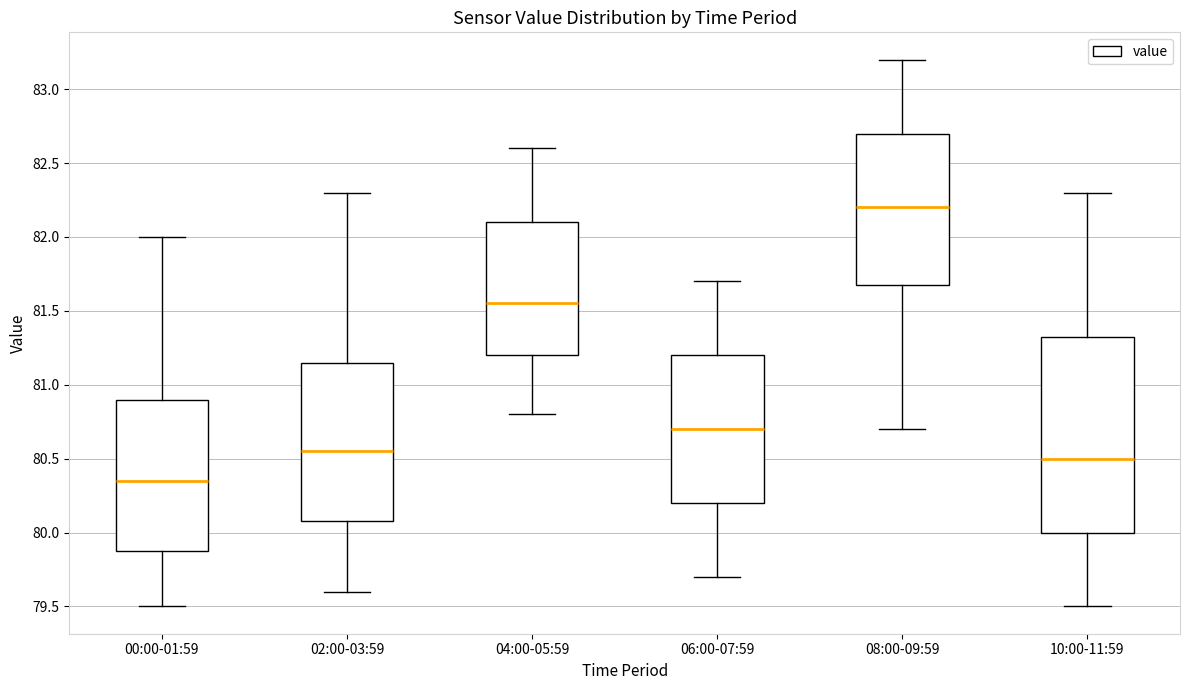

Which box has the highest median line?

08:00-09:59